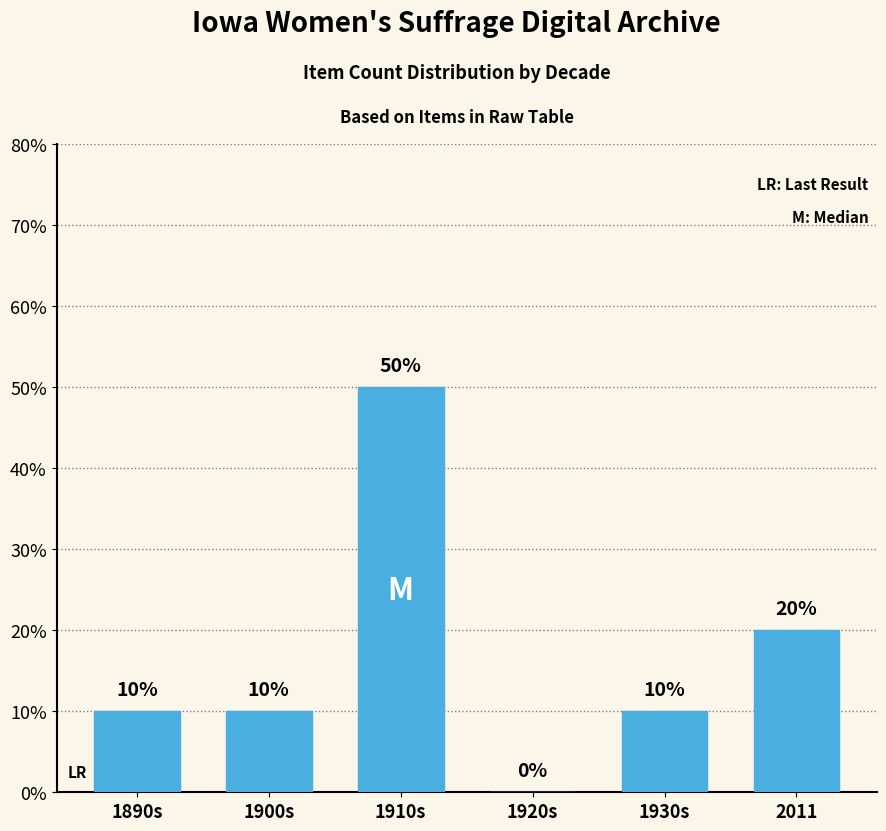

What is the sum of the values at 1910s and 1920s?

50